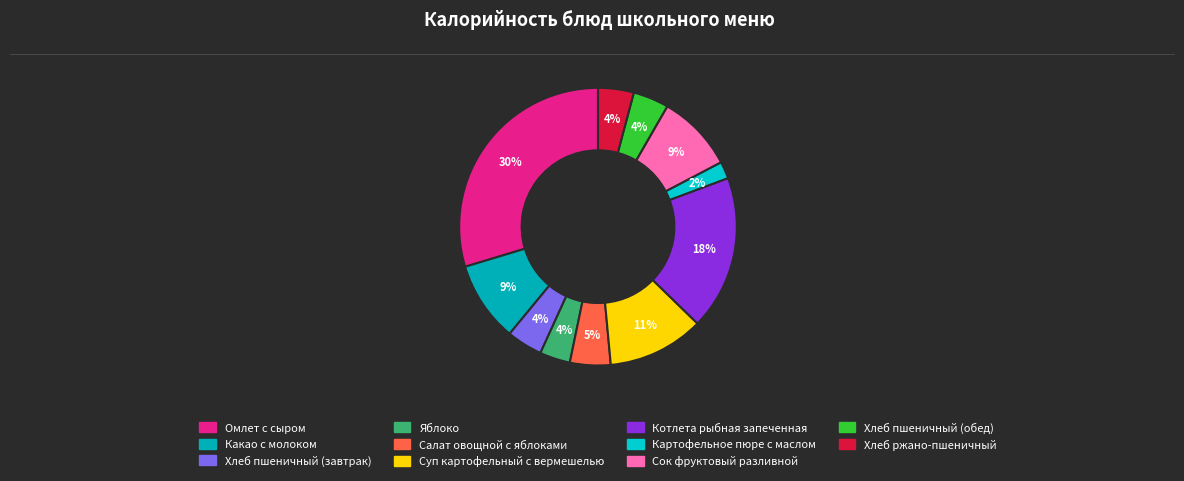

To the nearest percent, what portion does Сок фруктовый разливной represent?

9%